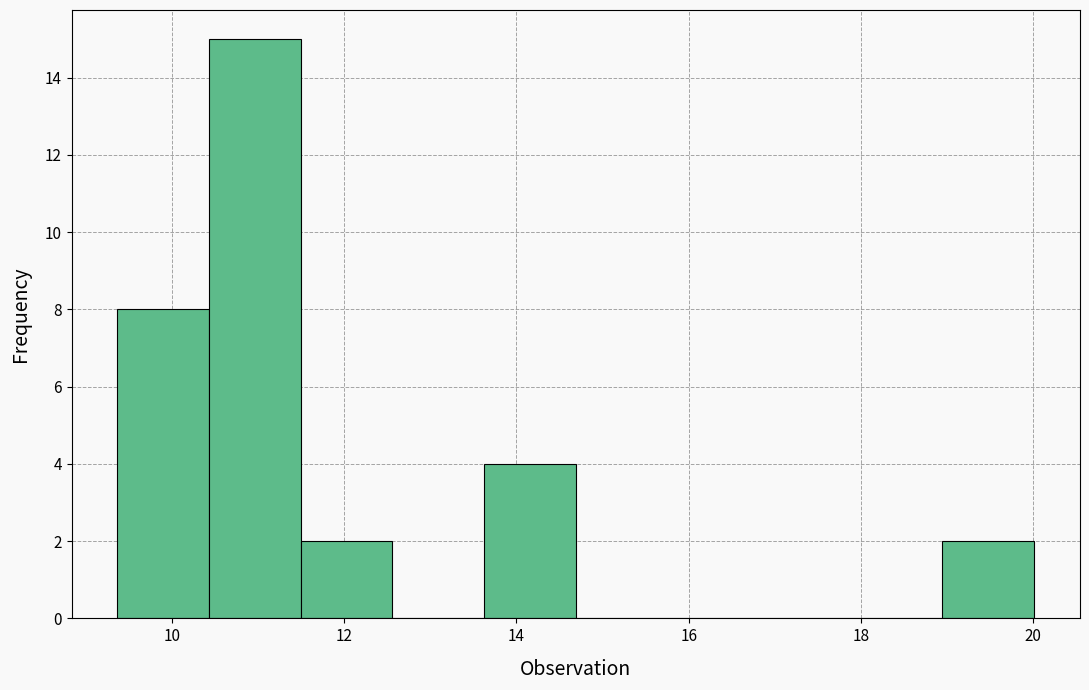

Over which range of the x-axis is the bar tallest?

10.4 to 11.4